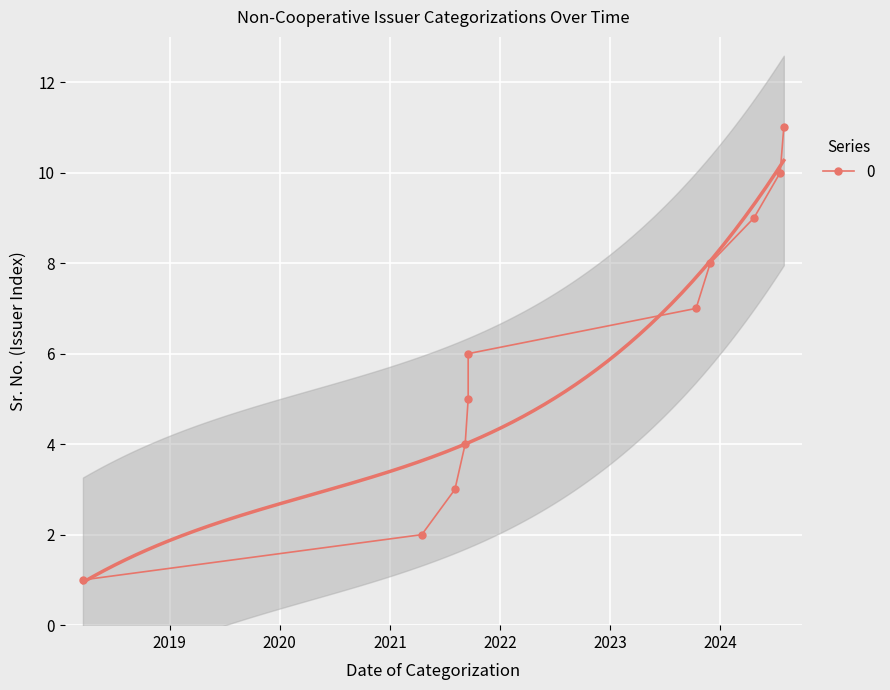

At which label is the value closest to 6?

2021-09-17